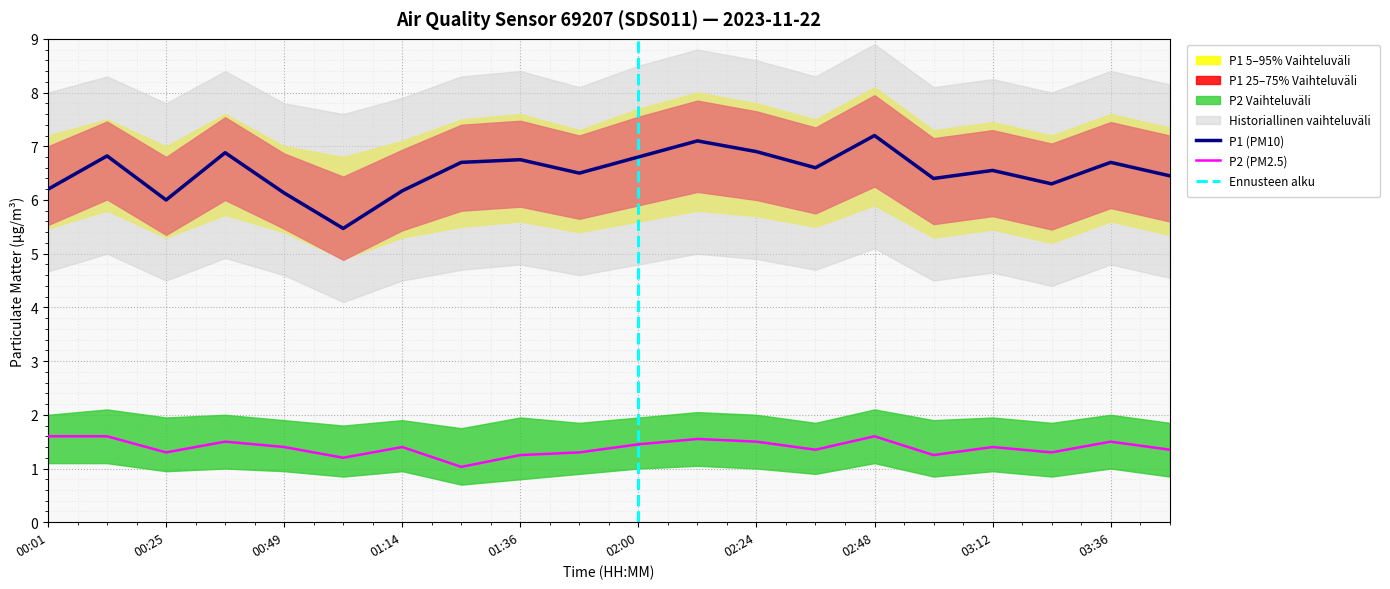

At which category does the chart reach its minimum across all series?

01:26